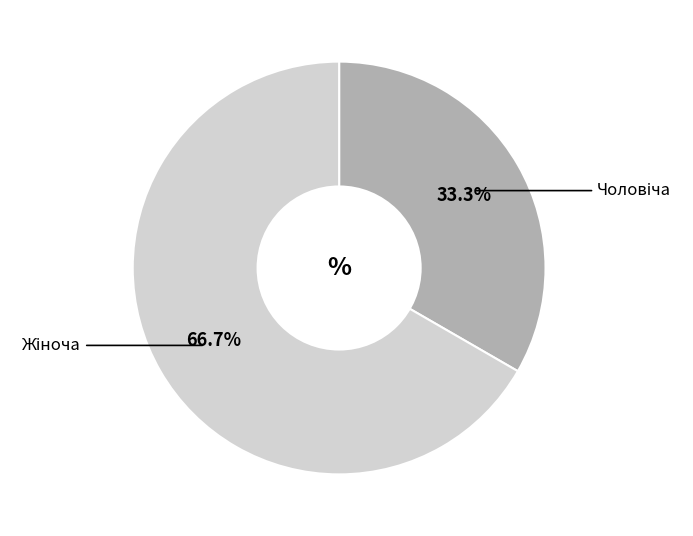

Is there a majority slice in this chart?

Yes